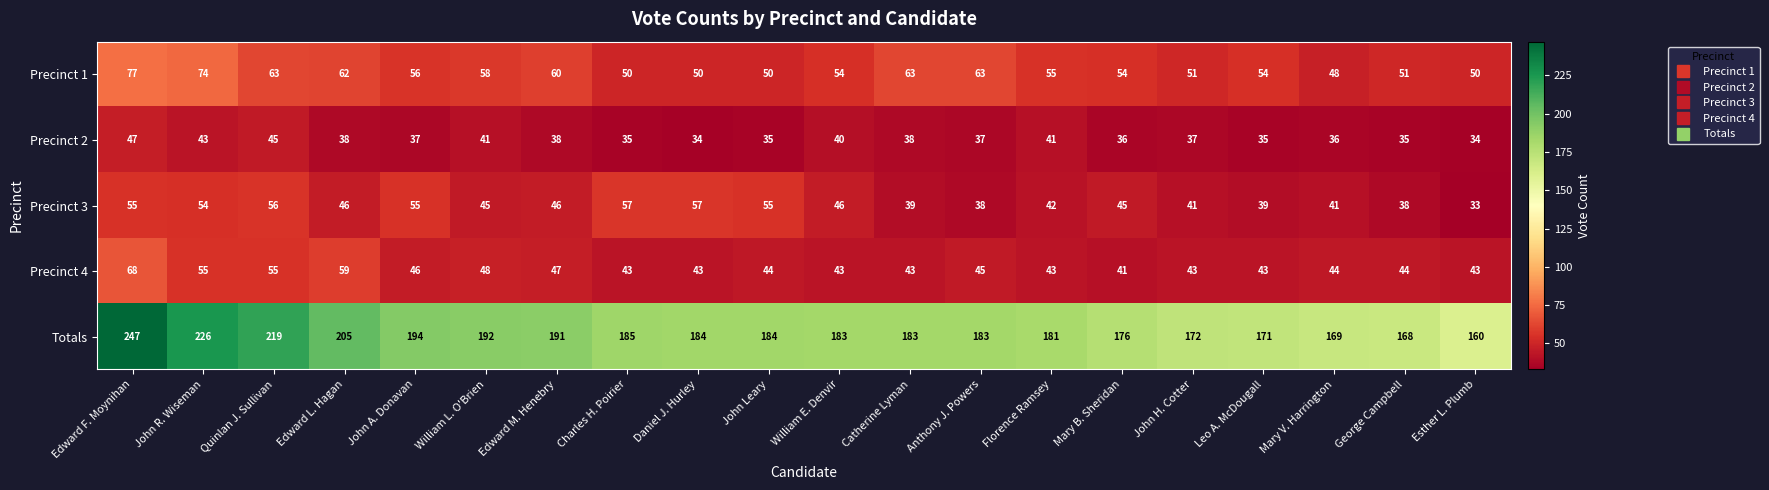

What is the greatest value displayed?

247